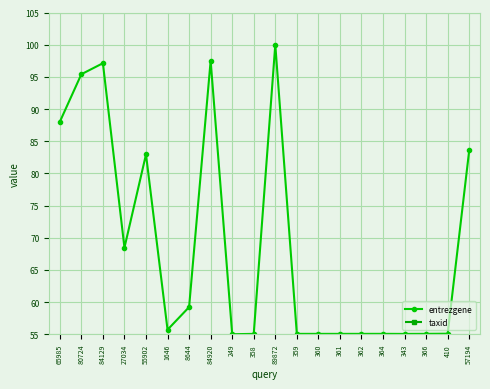

At which category does the chart reach its peak across all series?

89872